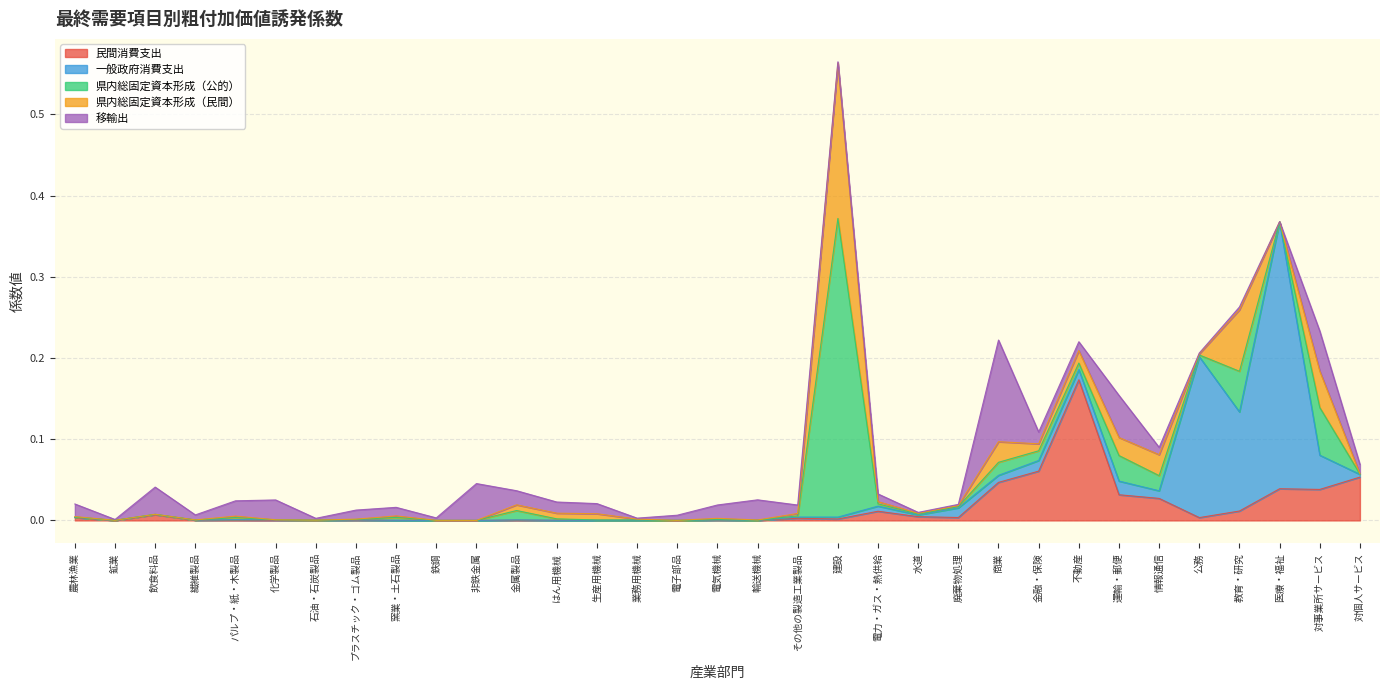

At 石油・石炭製品, list the series in order from smallest to largest.

一般政府消費支出, 県内総固定資本形成（民間）, 県内総固定資本形成（公的）, 民間消費支出, 移輸出